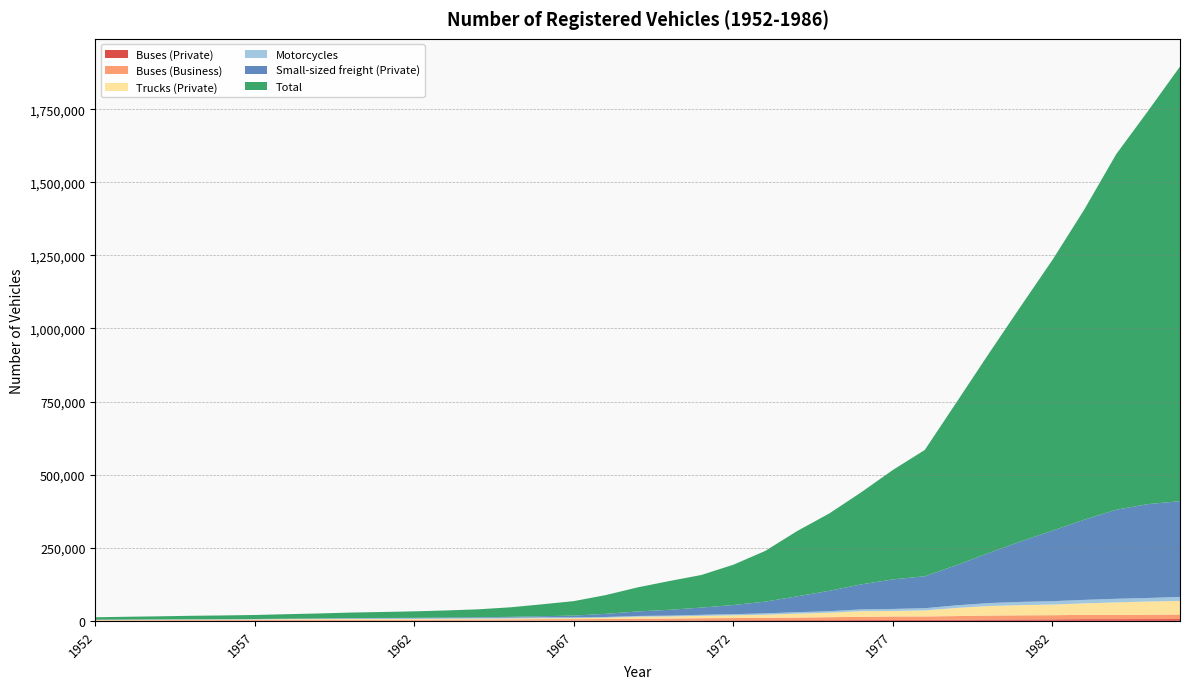

Reading left to right, transcribe all the data shown in this chart.

Buses (Private): 1952=244	1953=300	1954=348	1955=387	1956=423	1957=446	1958=470	1959=452	1960=490	1961=498	1962=462	1963=569	1964=773	1965=843	1966=963	1967=880	1968=985	1969=1306	1970=1589	1971=1732	1972=2012	1973=2319	1974=2448	1975=2468	1976=2661	1977=2852	1978=2925	1979=3754	1980=4469	1981=4726	1982=4933	1983=5618	1984=5602	1985=5829	1986=5976
Buses (Business): 1952=1379	1953=1636	1954=1815	1955=2090	1956=2176	1957=2337	1958=2543	1959=2659	1960=2954	1961=3102	1962=3323	1963=3458	1964=3714	1965=4110	1966=4576	1967=4877	1968=5208	1969=6009	1970=6365	1971=7168	1972=7419	1973=7846	1974=8743	1975=9975	1976=11063	1977=12052	1978=12034	1979=12511	1980=13535	1981=14064	1982=14248	1983=14840	1984=14843	1985=15016	1986=15722
Trucks (Private): 1952=1511	1953=1617	1954=1811	1955=1899	1956=1919	1957=2053	1958=2448	1959=2772	1960=2958	1961=2880	1962=2706	1963=2874	1964=2910	1965=3074	1966=3291	1967=3218	1968=4426	1969=6528	1970=7026	1971=8028	1972=9417	1973=10842	1974=13332	1975=15205	1976=19145	1977=18754	1978=20587	1979=27889	1980=32625	1981=34780	1982=36373	1983=39139	1984=42478	1985=45228	1986=46350
Motorcycles: 1952=482	1953=515	1954=654	1955=668	1956=758	1957=1012	1958=1188	1959=1498	1960=1826	1961=2049	1962=2214	1963=2604	1964=2749	1965=2925	1966=3277	1967=2841	1968=2570	1969=2814	1970=2875	1971=3656	1972=3949	1973=4452	1974=4975	1975=5391	1976=6068	1977=6999	1978=7594	1979=8877	1980=10106	1981=11142	1982=11688	1983=12055	1984=12482	1985=12079	1986=13778
Small-sized freight (Private): 1952=316	1953=333	1954=262	1955=262	1956=262	1957=424	1958=632	1959=826	1960=1036	1961=1280	1962=1482	1963=1760	1964=2043	1965=2560	1966=3816	1967=5997	1968=10716	1969=15375	1970=19824	1971=24686	1972=31170	1973=40041	1974=54282	1975=69438	1976=85514	1977=100967	1978=109314	1979=137484	1980=171128	1981=206748	1982=240930	1983=274296	1984=304562	1985=321107	1986=327427
Total: 1952=8226	1953=9512	1954=10526	1955=11901	1956=12864	1957=13687	1958=15354	1959=16930	1960=18951	1961=20437	1962=22256	1963=24184	1964=27142	1965=32590	1966=40488	1967=49589	1968=64089	1969=82360	1970=98500	1971=111596	1972=137863	1973=173631	1974=223264	1975=264302	1976=314561	1977=374347	1978=431935	1979=557700	1980=680968	1981=802947	1982=925890	1983=1060878	1984=1216059	1985=1344969	1986=1486570